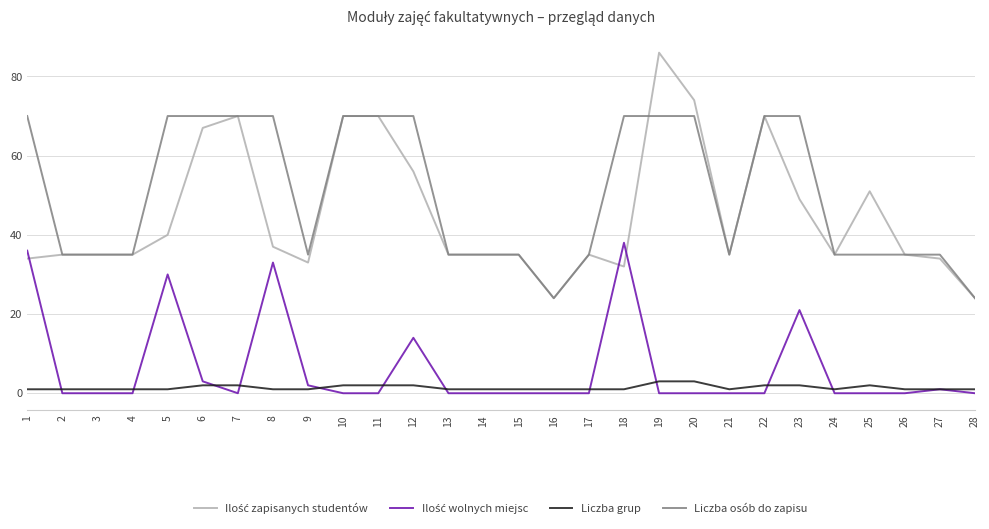

Between 23 and 25, which series saw the biggest shift?

Liczba osób do zapisu